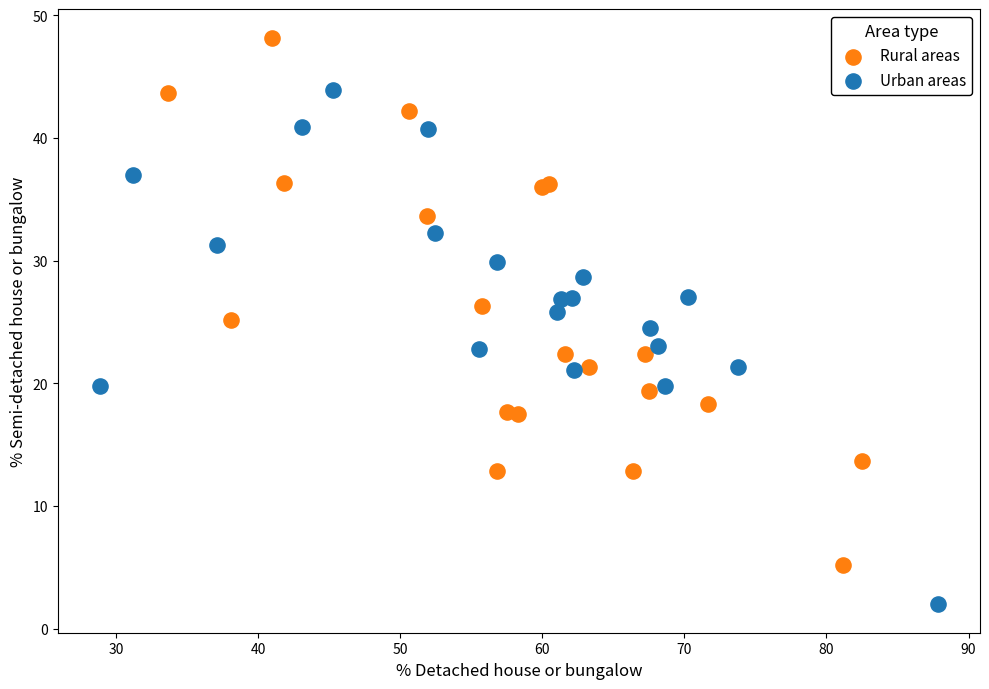

Which series reaches the maximum Y coordinate?

Rural areas